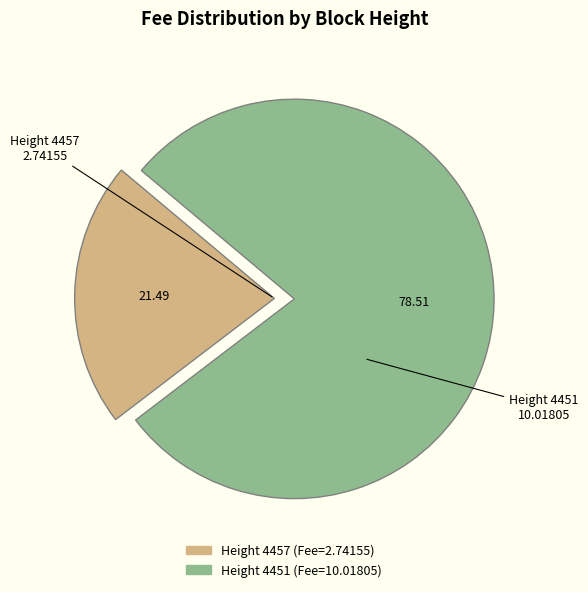

Is there a majority slice in this chart?

Yes